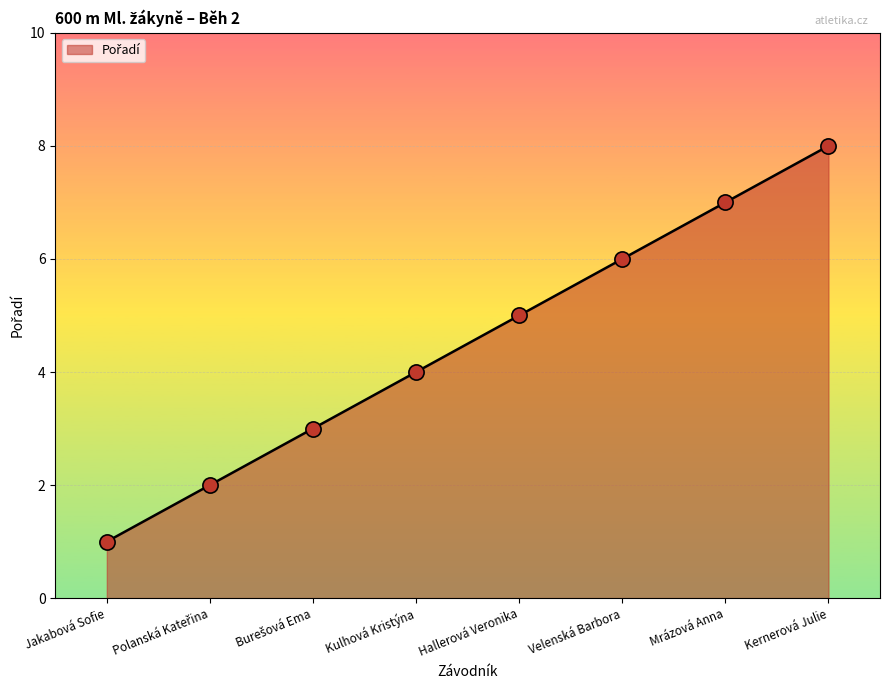

What is the ratio of the value at Kulhová Kristýna to the value at Jakabová Sofie?

4.0